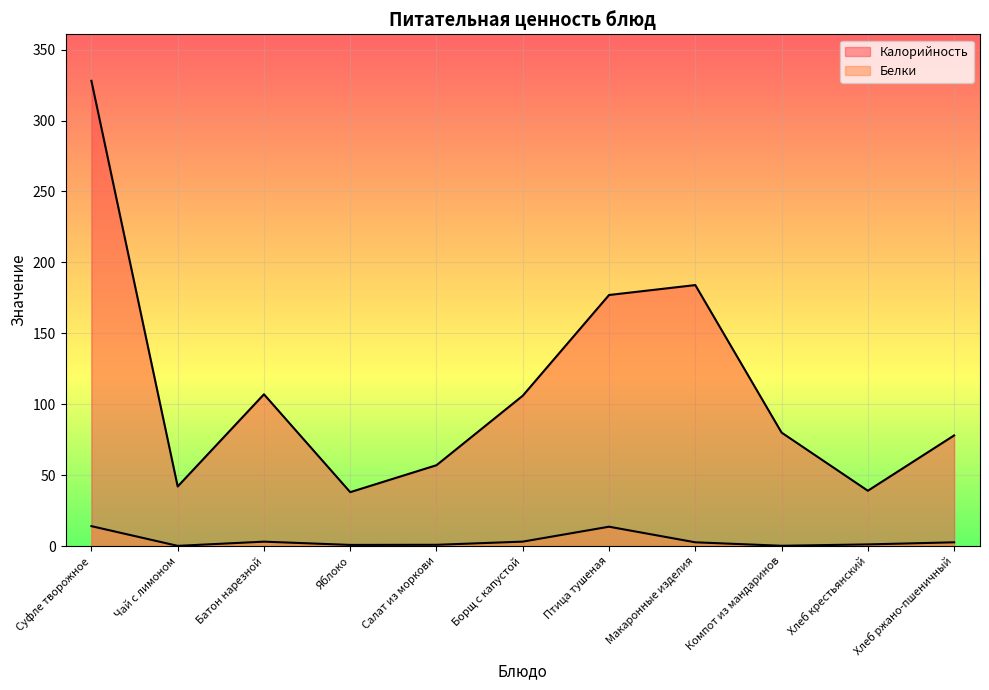

What is the difference between the maximum and second lowest values in the Калорийность series?

289.0